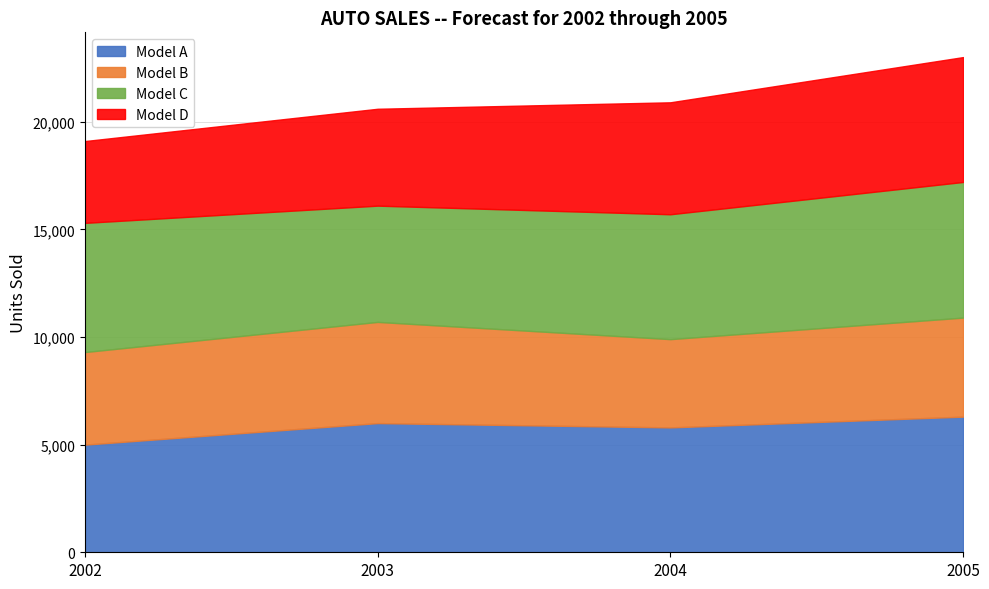

Rank the series at 2004 from lowest to highest value.

Model B, Model D, Model A, Model C